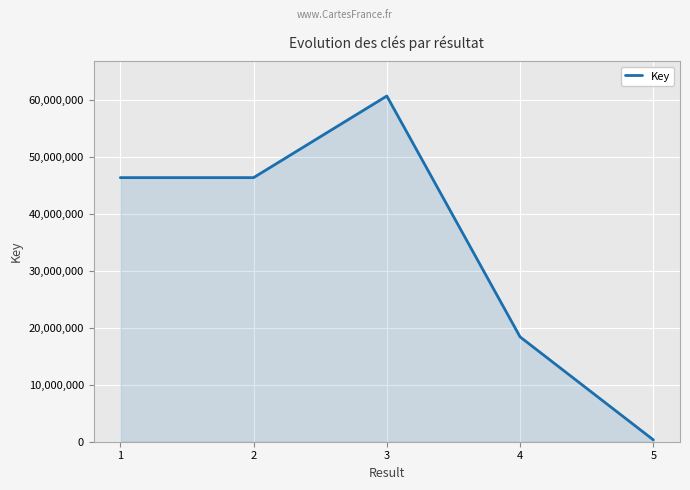

What is the average value?

34453735